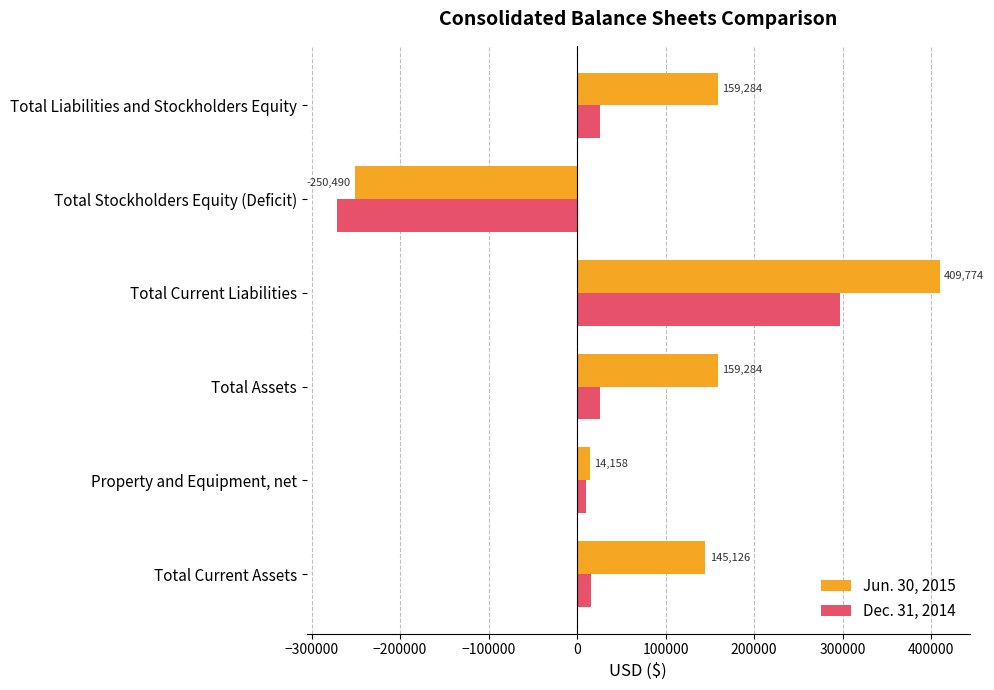

What is the difference between the second highest and minimum values in the Dec. 31, 2014 series?

297373